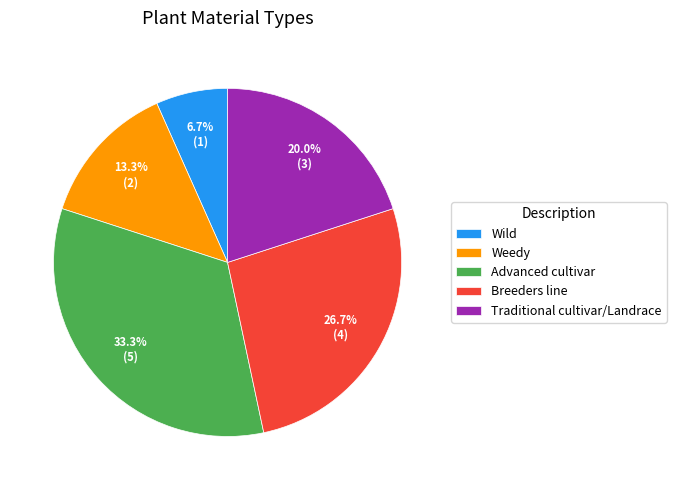

Is the sum of Advanced cultivar and Weedy greater than half?

No